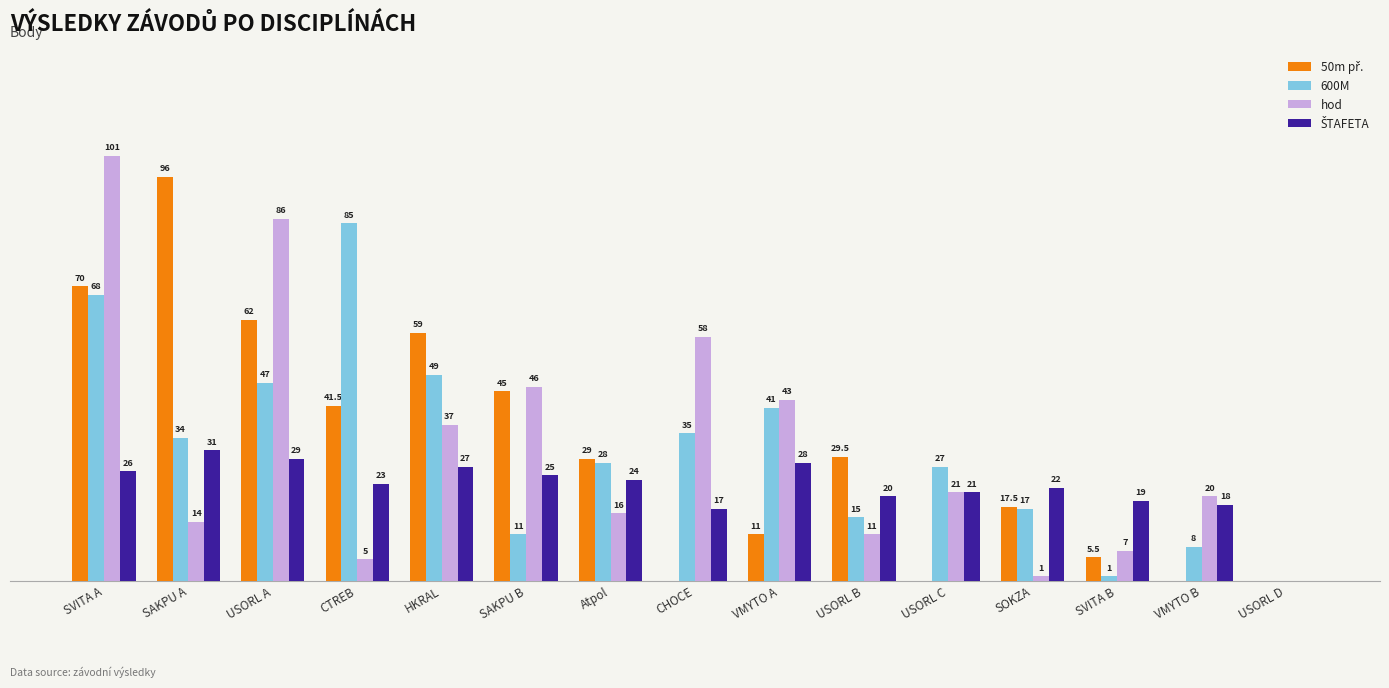

Where is hod nearest to the value 50?

SAKPU B